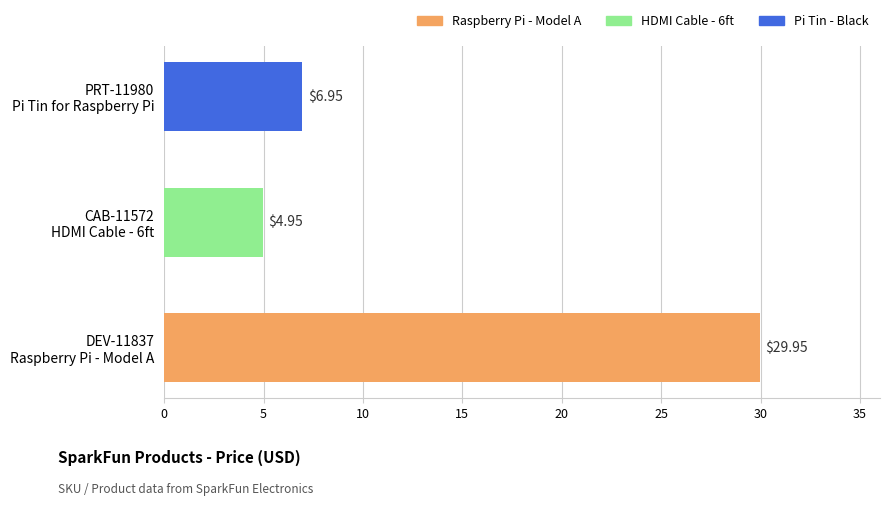

What is the sum of all values?

41.9